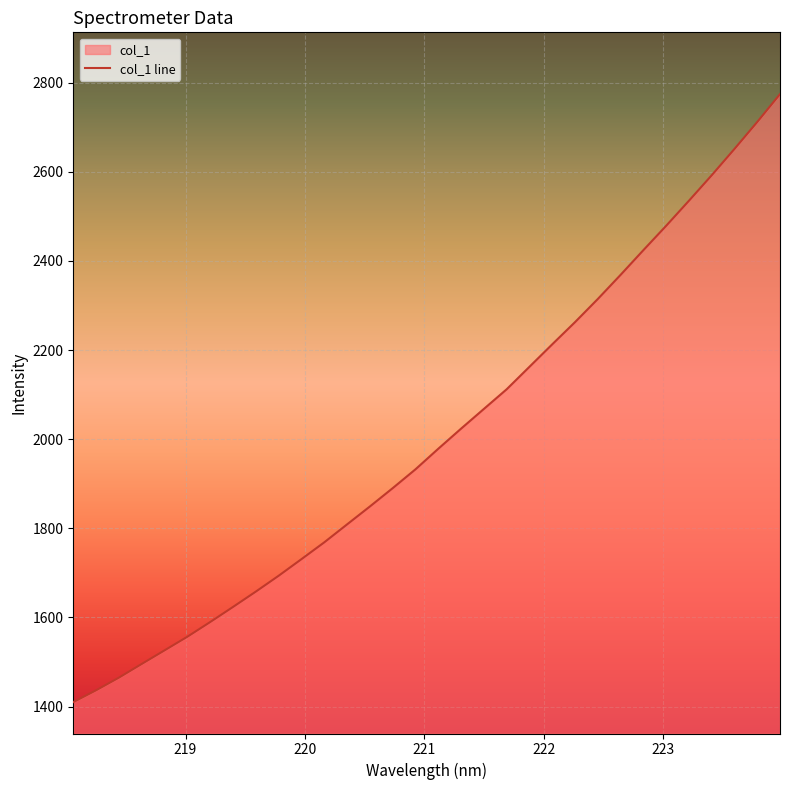

How many lines are shown in the chart?

1